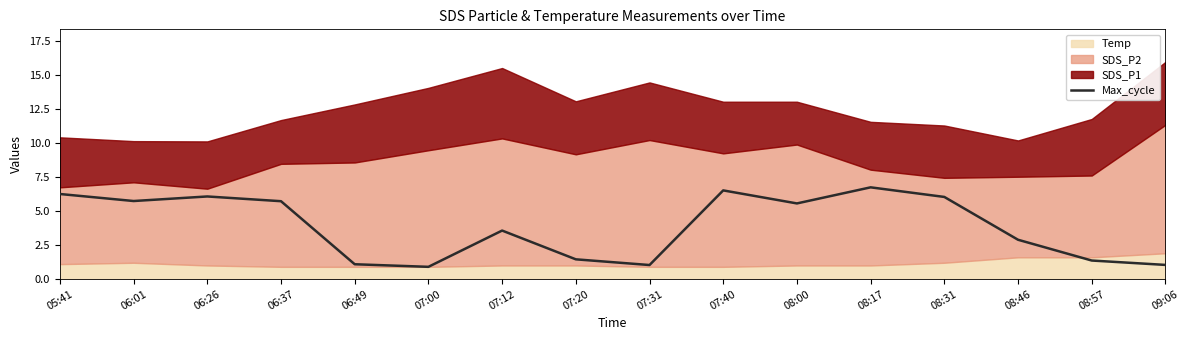

Between 07:00 and 08:46, which is larger?

08:46